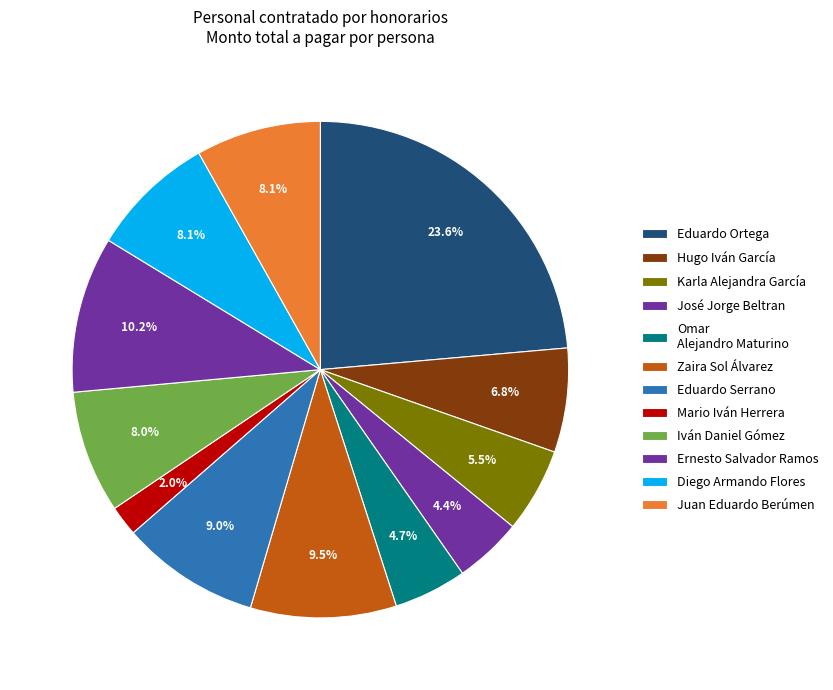

How many segments does this pie chart have?

12